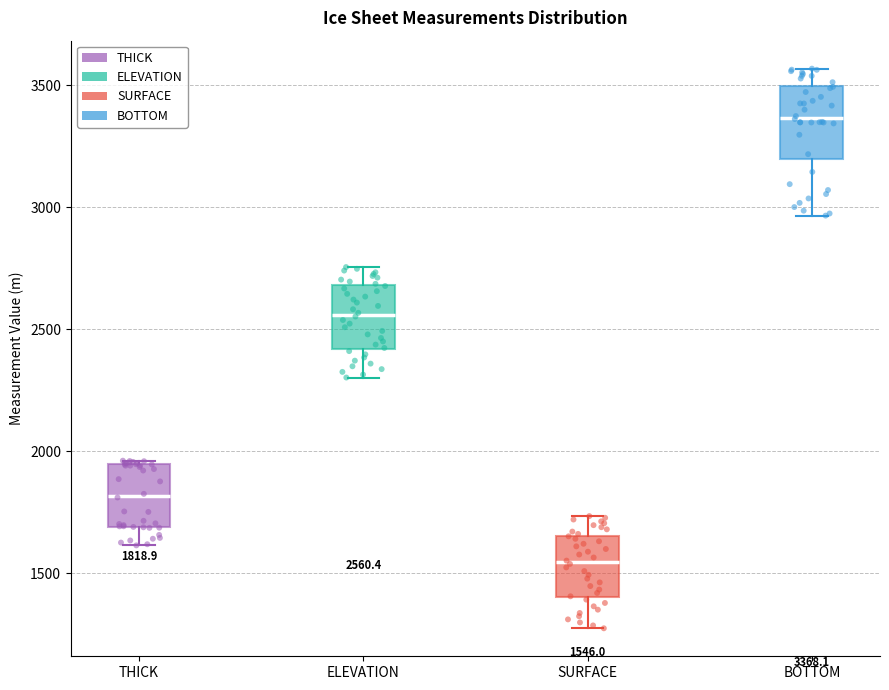

Which box's median line is the highest?

BOTTOM